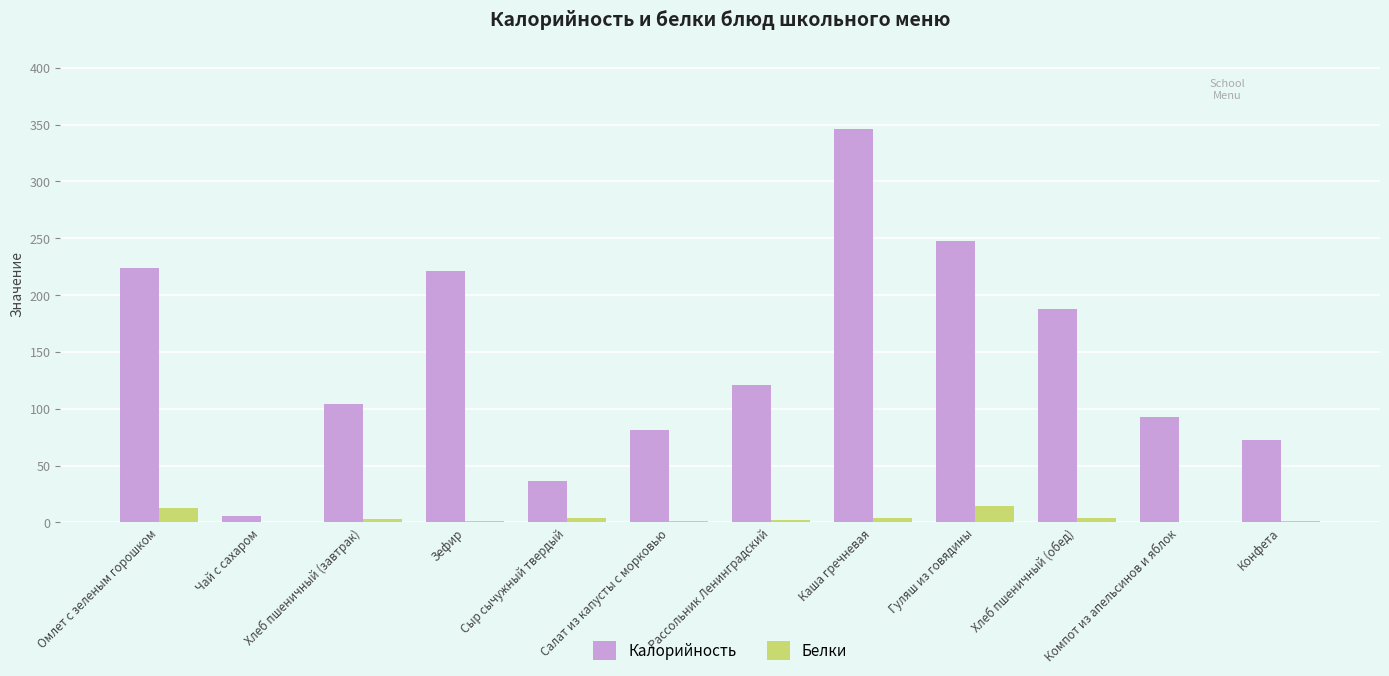

What is the sum of all Калорийность values?

1741.0